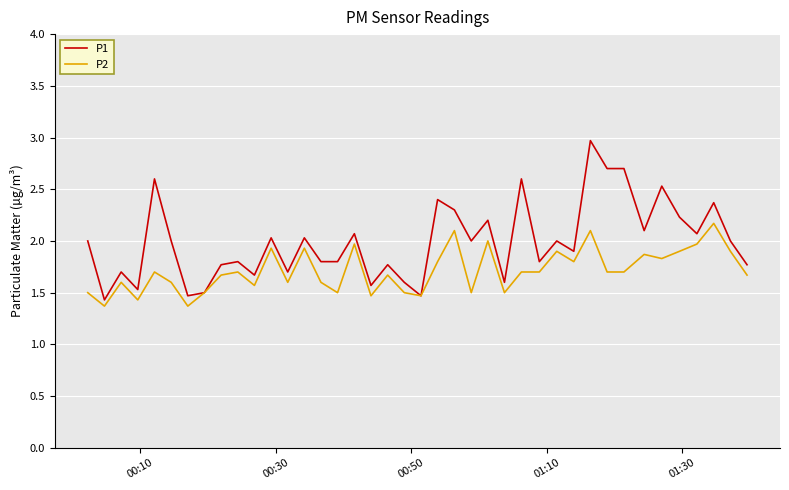

What are all the series names shown in the legend?

P1, P2